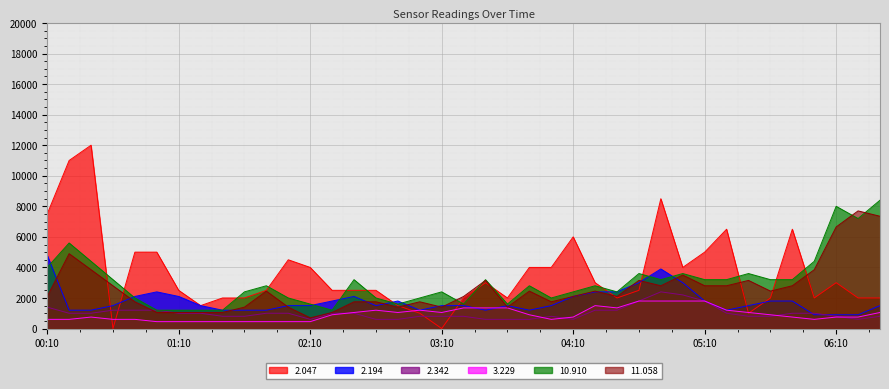

Which series ends up on top after the final intersection of 2.194 and 2.047?

2.047